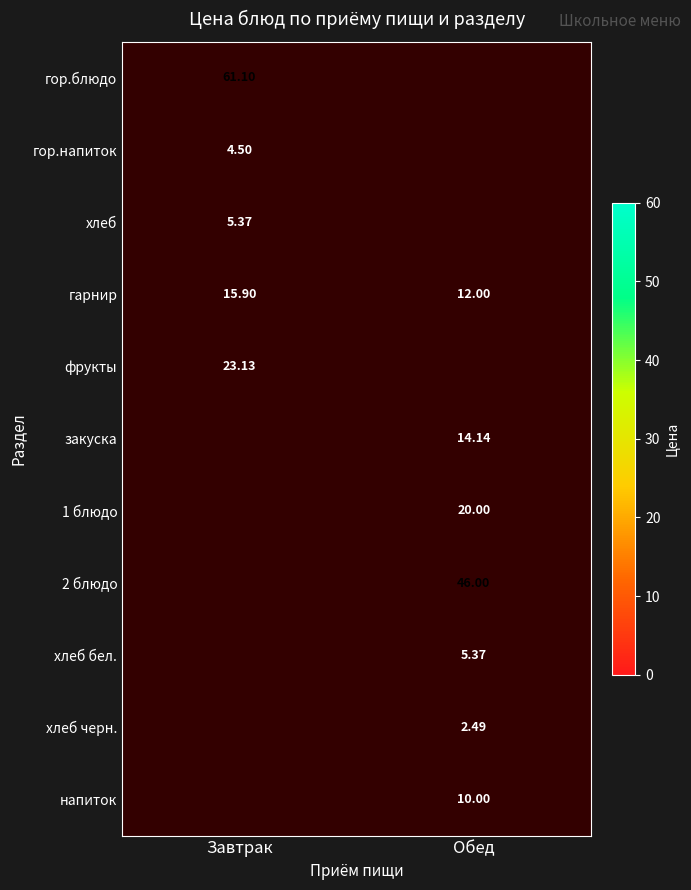

At how many categories does at least one series exceed 60?

1